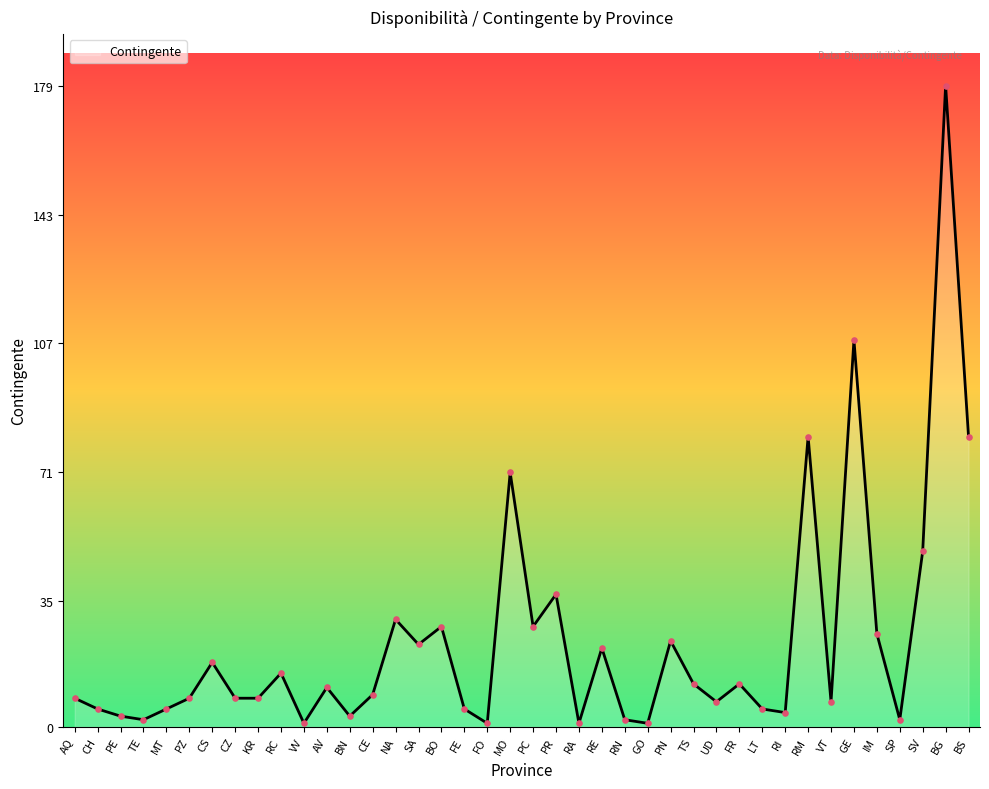

What is the ratio of the value at RA to the value at LT?

0.2